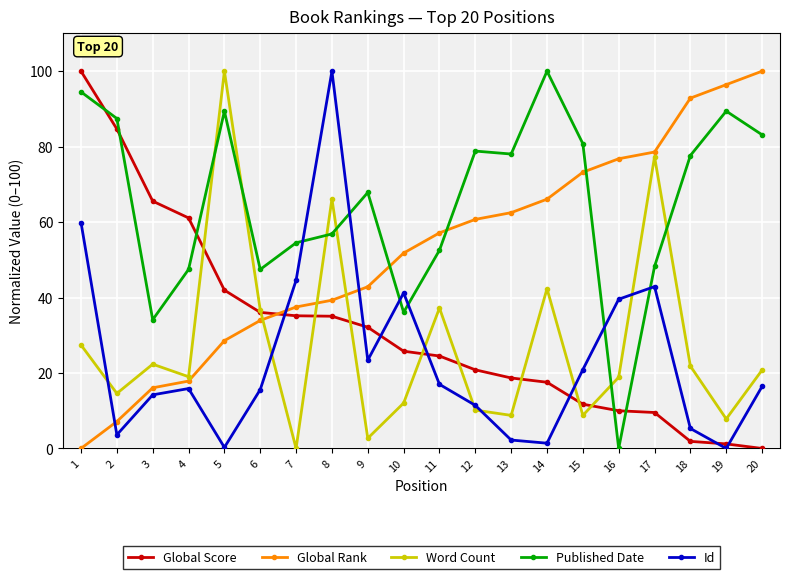

What is the difference between the second highest and second lowest values in the Global Rank series?

89.3